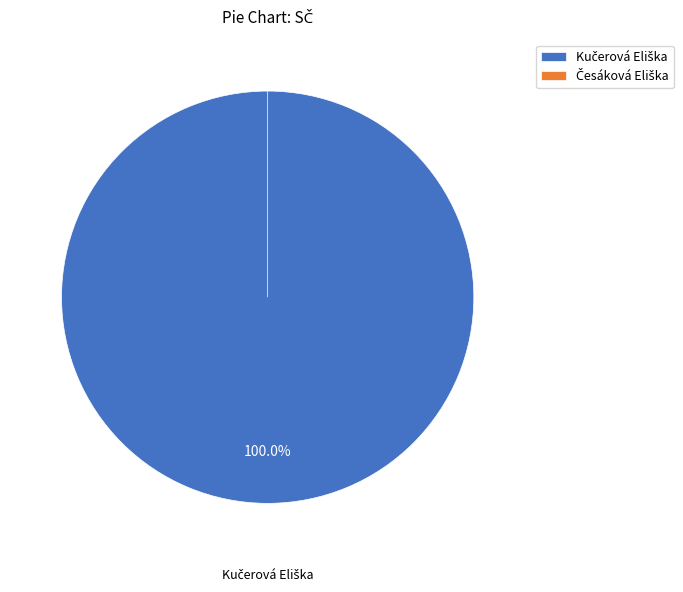

How many slices are in this pie chart?

2